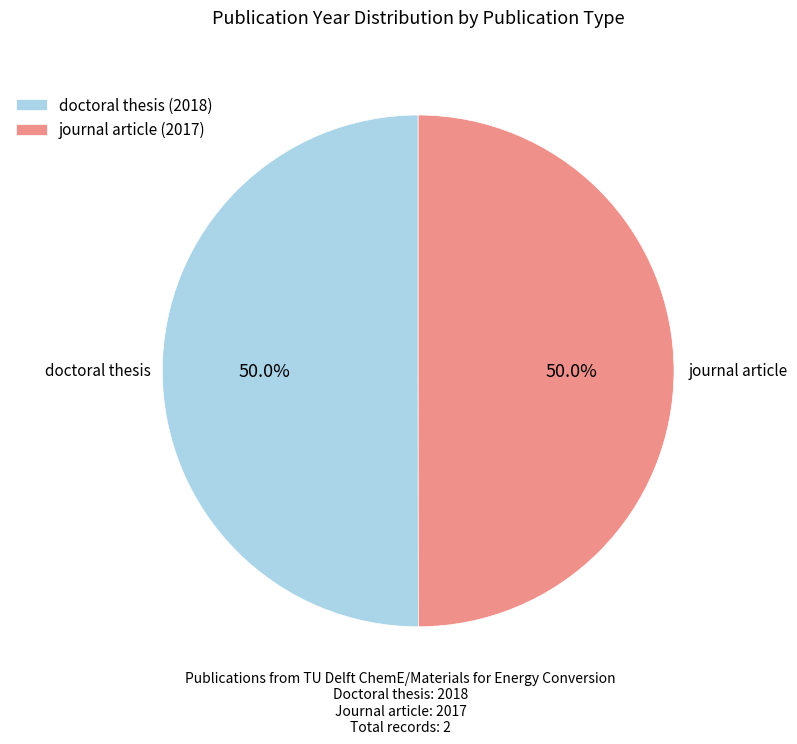

Do doctoral thesis (2018) and journal article (2017) together represent more than half of the pie?

Yes